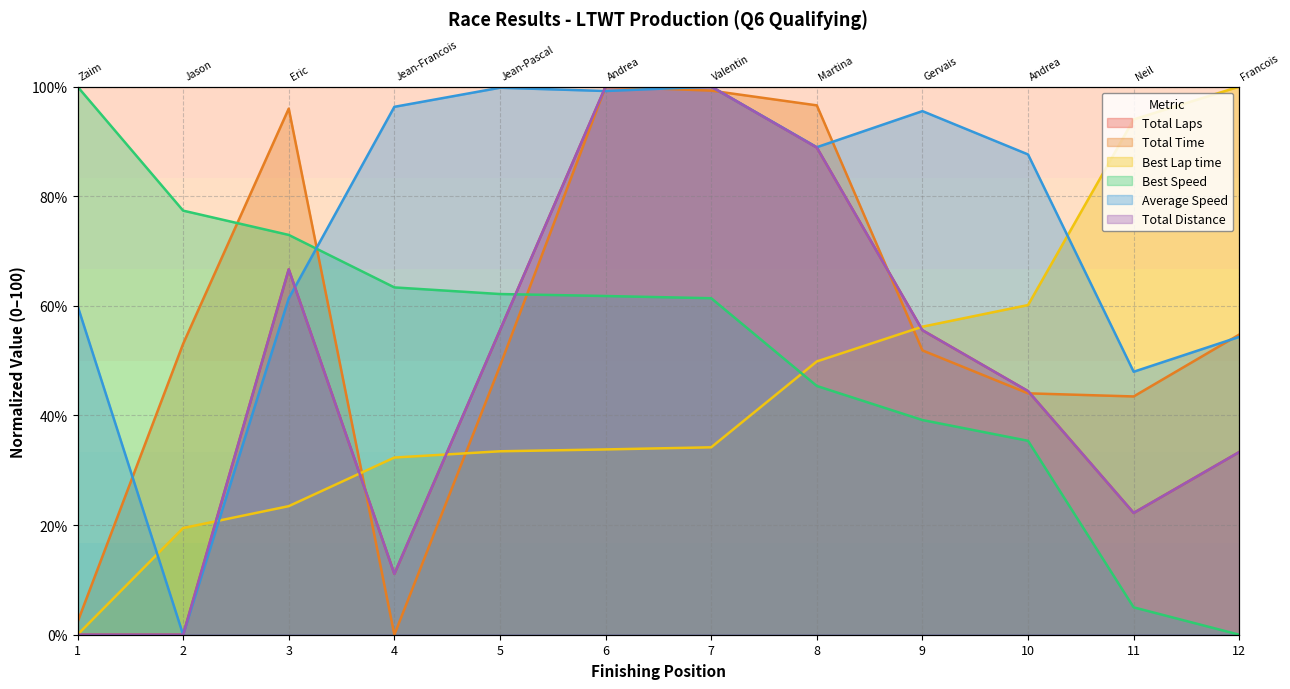

Rank the categories by Total Laps value from lowest to highest.

1, 2, 4, 11, 12, 10, 5, 9, 3, 8, 6, 7